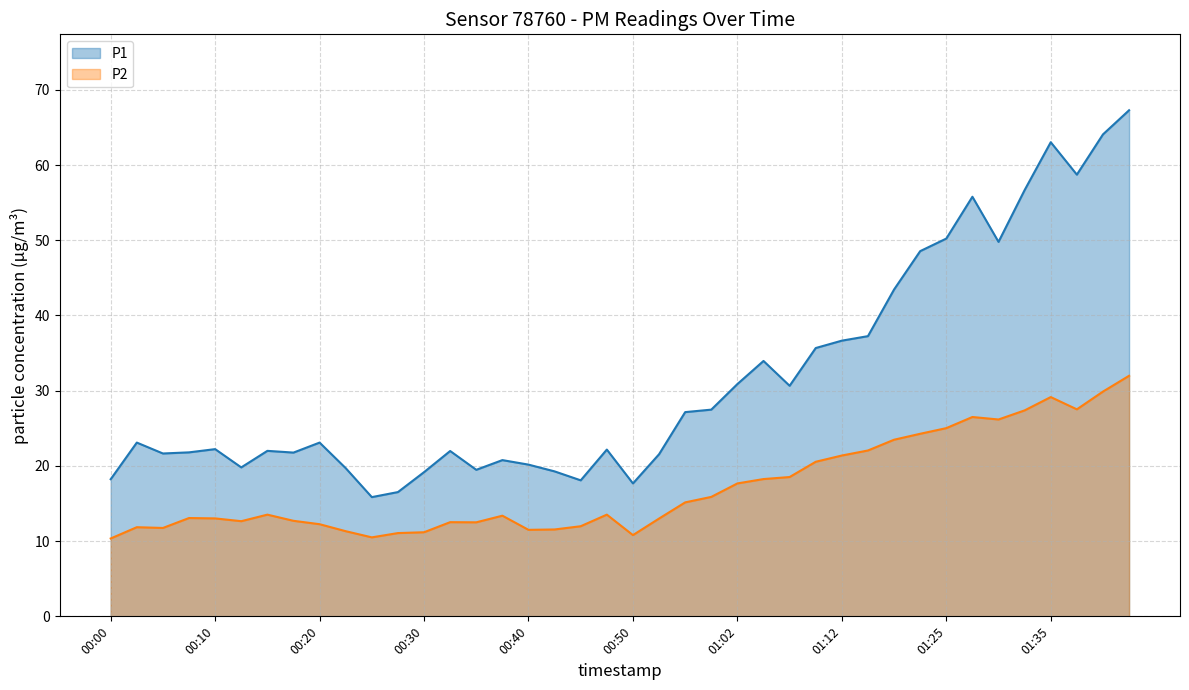

Reading left to right, transcribe all the data shown in this chart.

P1: 18.2	23.1	21.6	21.8	22.2	19.8	22.0	21.8	23.1	19.7	15.8	16.5	19.2	22.0	19.5	20.8	20.2	19.3	18.1	22.2	17.7	21.6	27.1	27.5	30.9	34.0	30.6	35.7	36.6	37.2	43.5	48.5	50.2	55.8	49.8	56.7	63.0	58.7	64.1	67.3
P2: 10.3	11.8	11.8	13.1	13.0	12.7	13.5	12.7	12.2	11.3	10.5	11.1	11.2	12.5	12.5	13.4	11.5	11.6	12.0	13.5	10.8	13.0	15.2	15.9	17.7	18.2	18.5	20.6	21.4	22.1	23.5	24.3	25.0	26.5	26.2	27.4	29.1	27.5	29.9	32.0